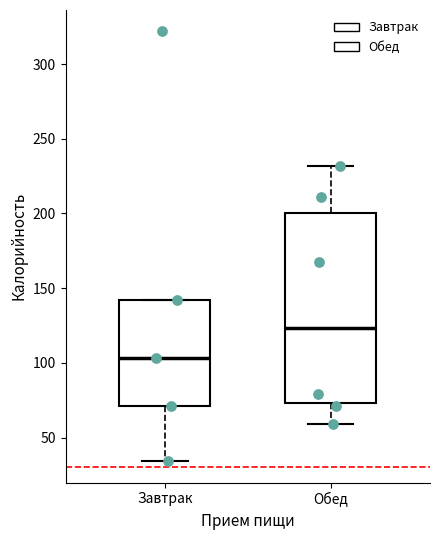

Where is the upper edge of the box for Завтрак on the y-axis? The values are not printed on the chart, so give them approximately, as read against the axis.

140